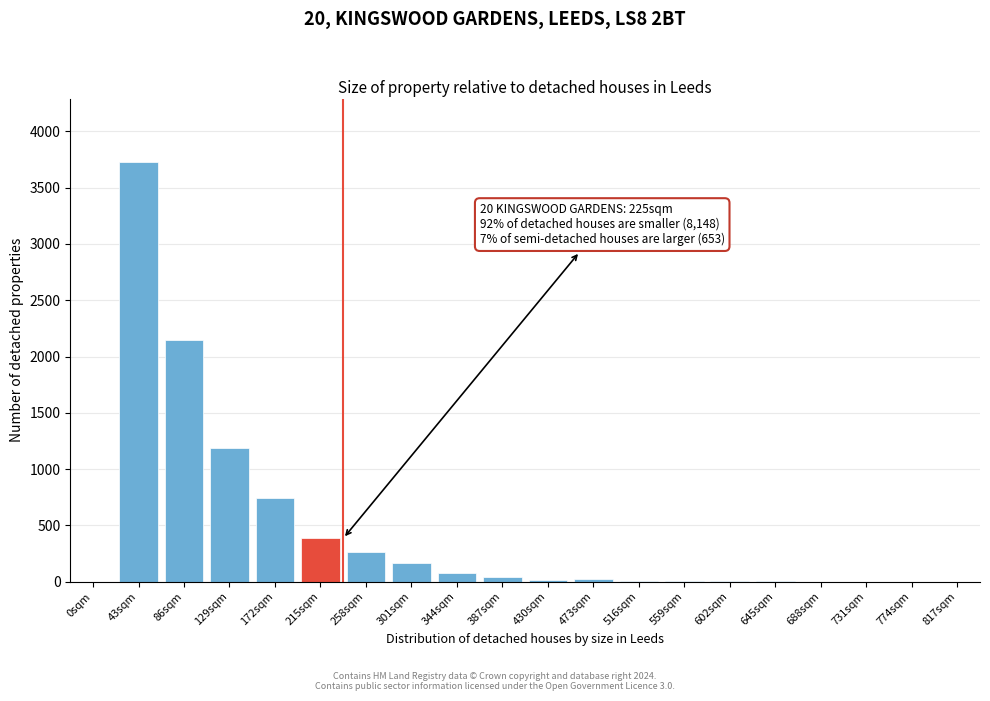

True or false: the data shows 933 at 86sqm.

False